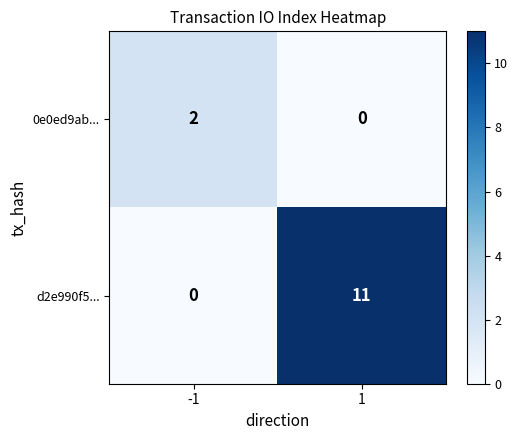

How many series are shown in this chart?

2